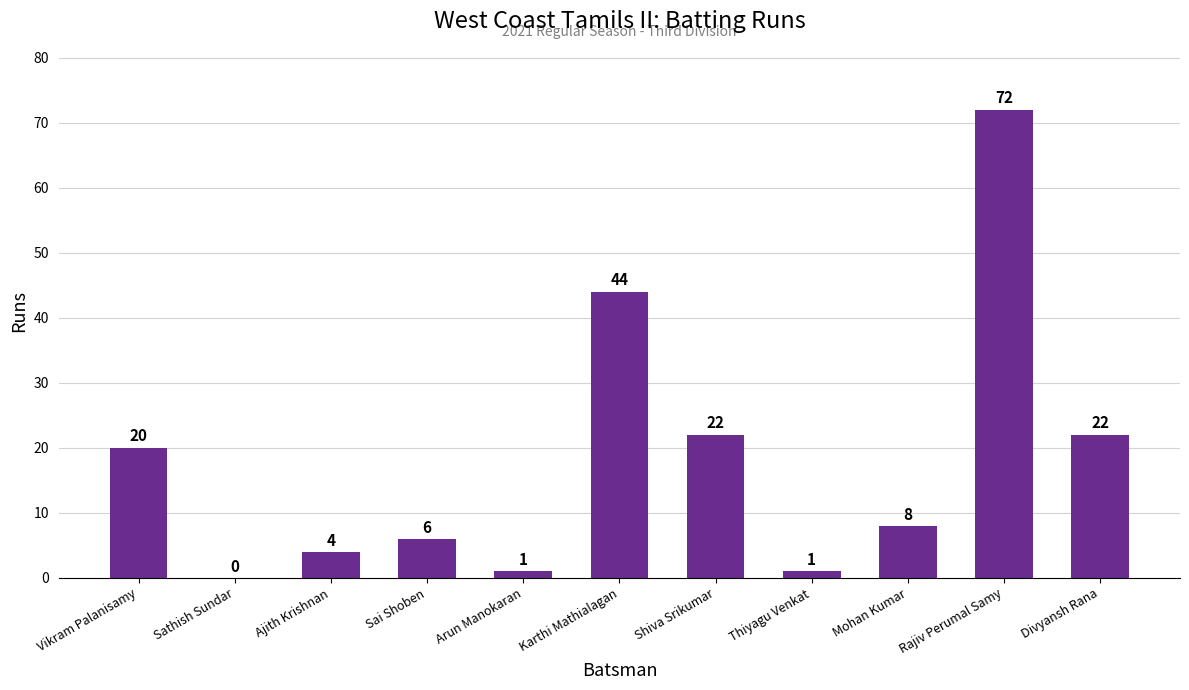

At which label does the data first exceed 8?

Vikram Palanisamy